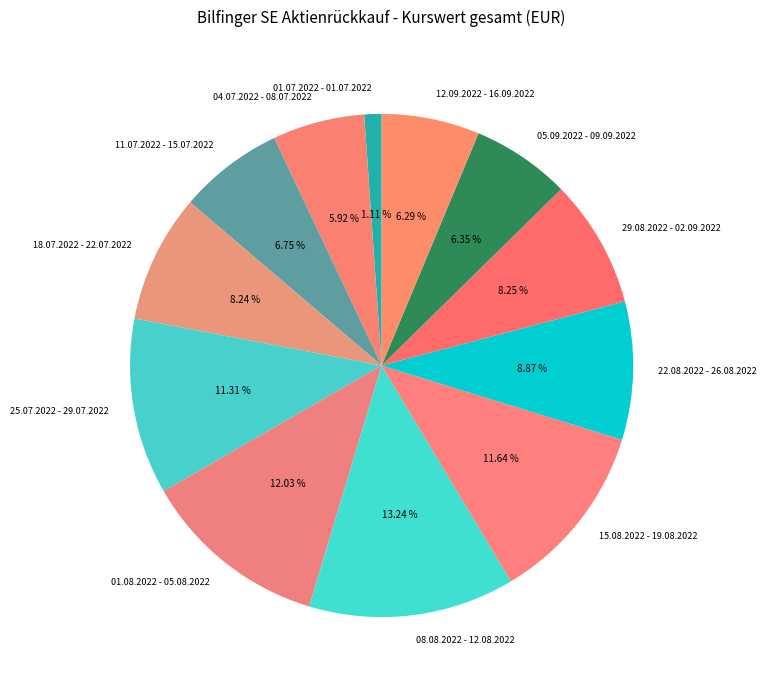

To the nearest percent, what is the difference between the largest and smallest slice percentages?

12%